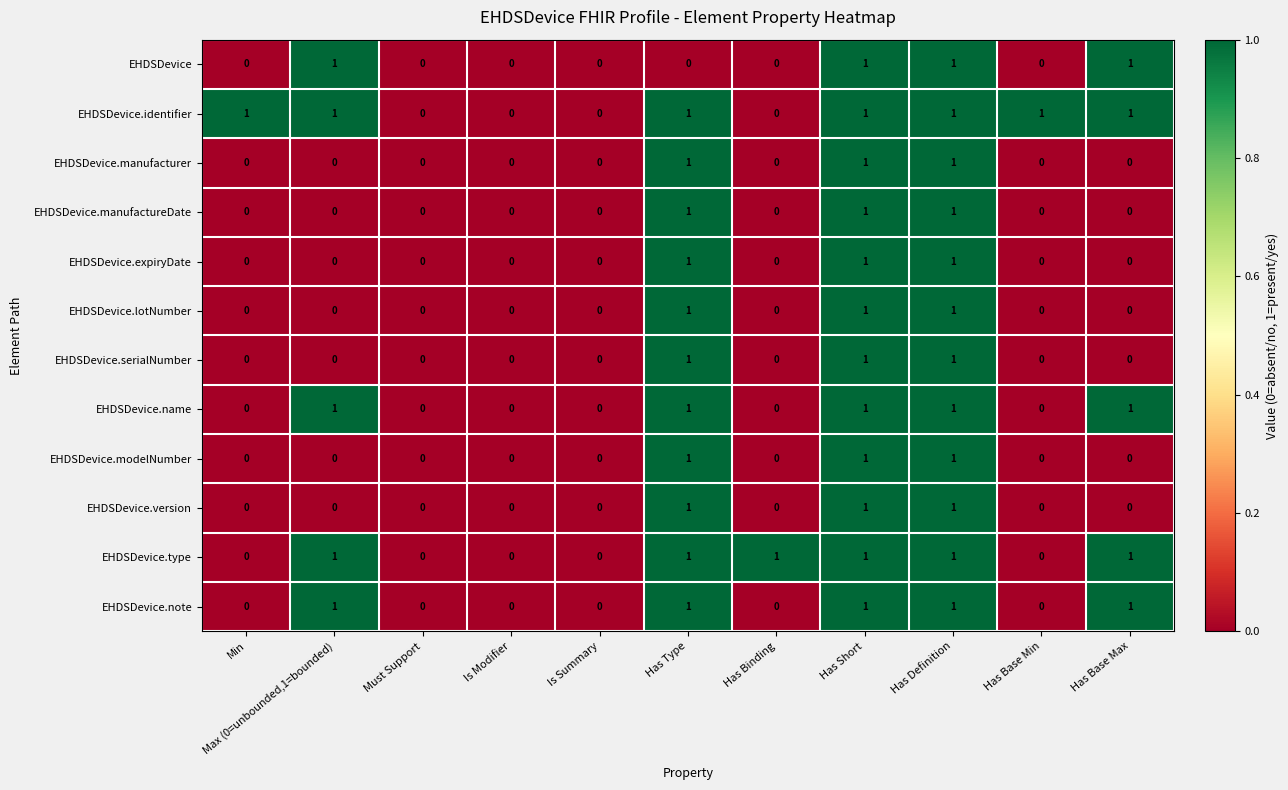

Is the value of EHDSDevice.serialNumber at Has Base Max greater than the value of EHDSDevice.name at Has Short?

No